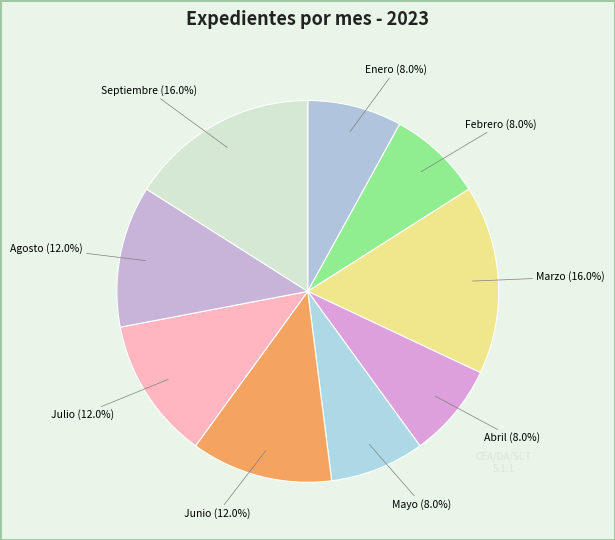

Approximately how many times larger is the value at Febrero compared to Marzo?

0.5